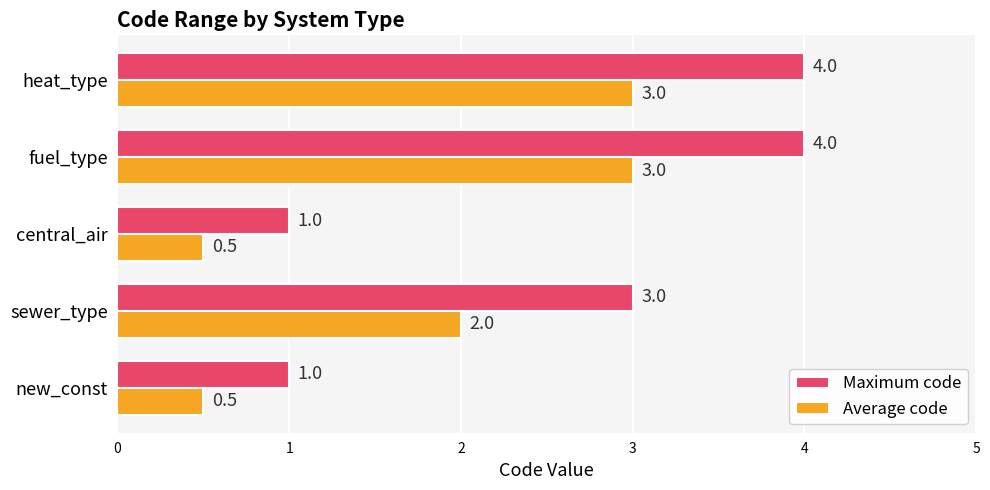

Which series has the largest range (max minus min)?

Maximum code